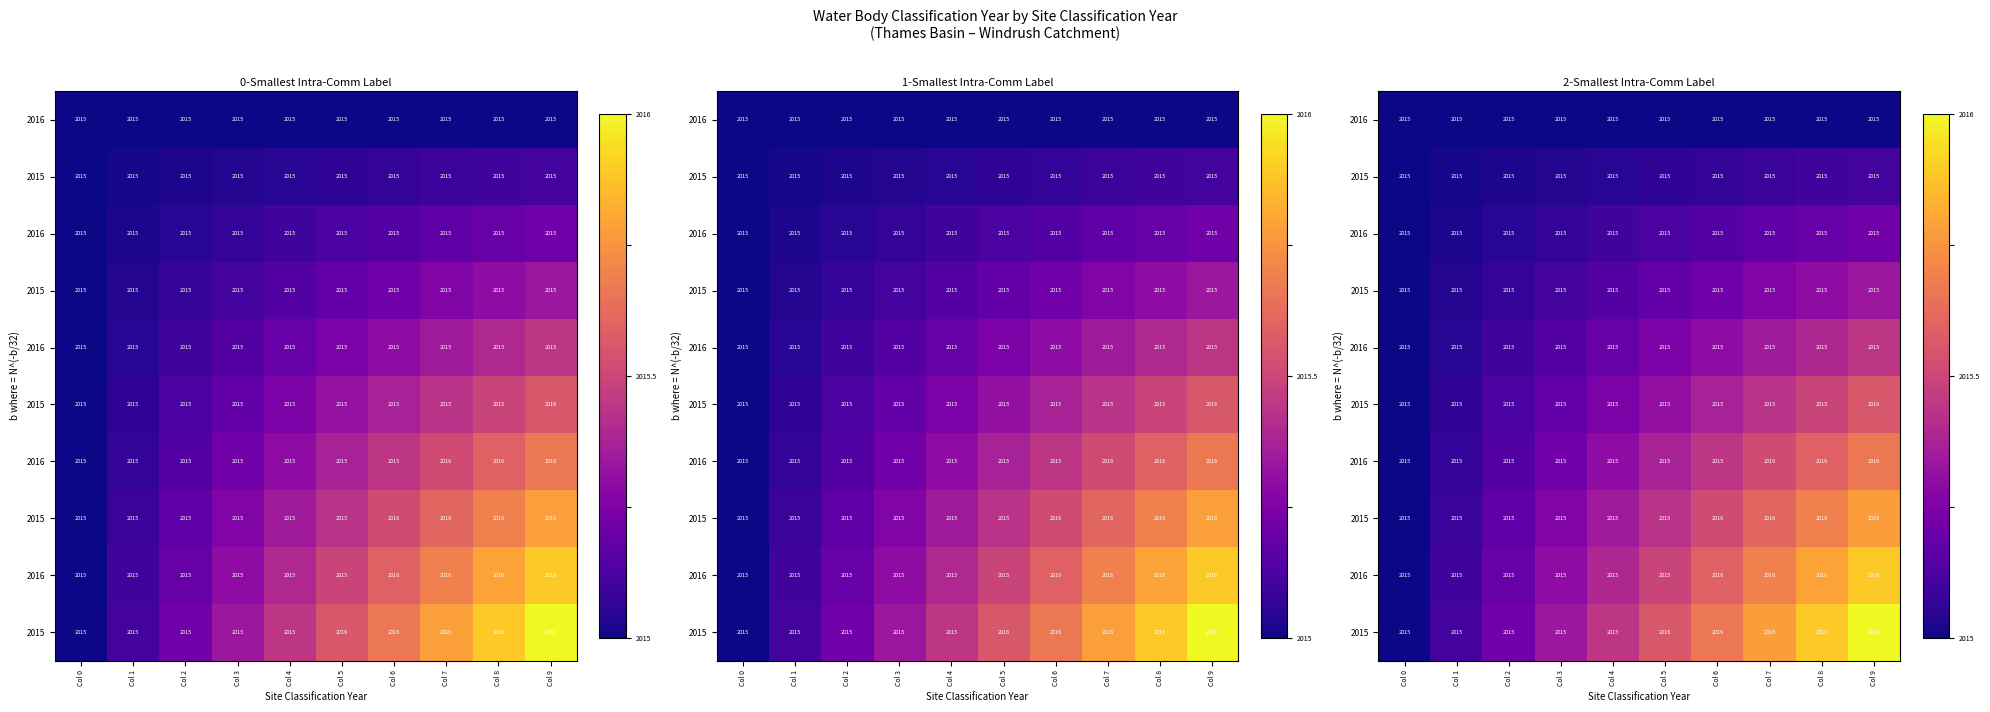

What is the spread (max minus min) of values at Col 5?

0.6